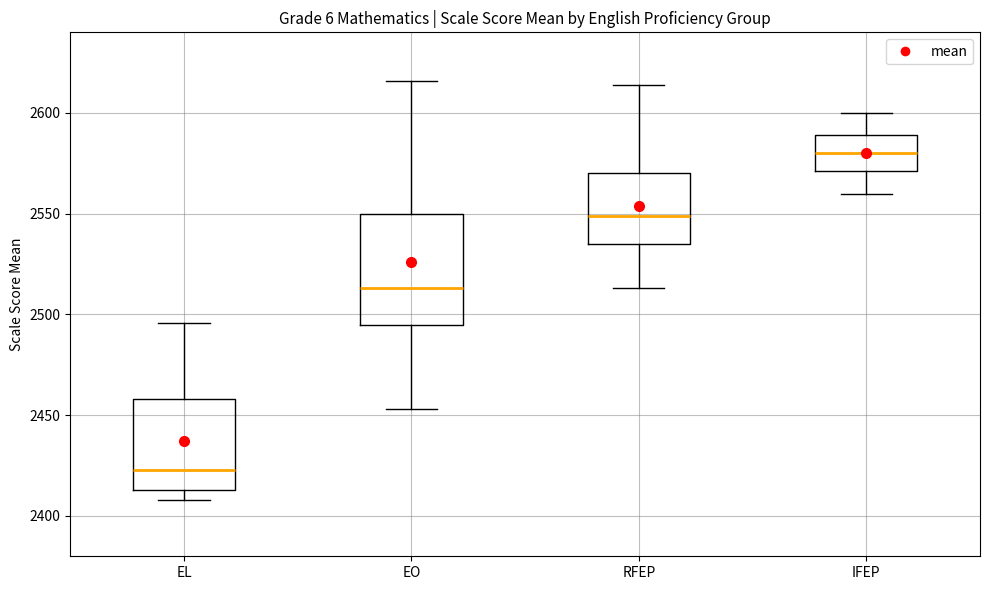

Reading left to right, read every box against the y-axis: the position of its median line, the range the box covers, and the ends of its whiskers. The values are not printed on the chart, so give them approximately, as read against the axis.

EL: median 2425, box 2415 to 2460, whiskers 2410 to 2495
EO: median 2515, box 2495 to 2550, whiskers 2455 to 2615
RFEP: median 2550, box 2535 to 2570, whiskers 2515 to 2615
IFEP: median 2580, box 2570 to 2590, whiskers 2560 to 2600